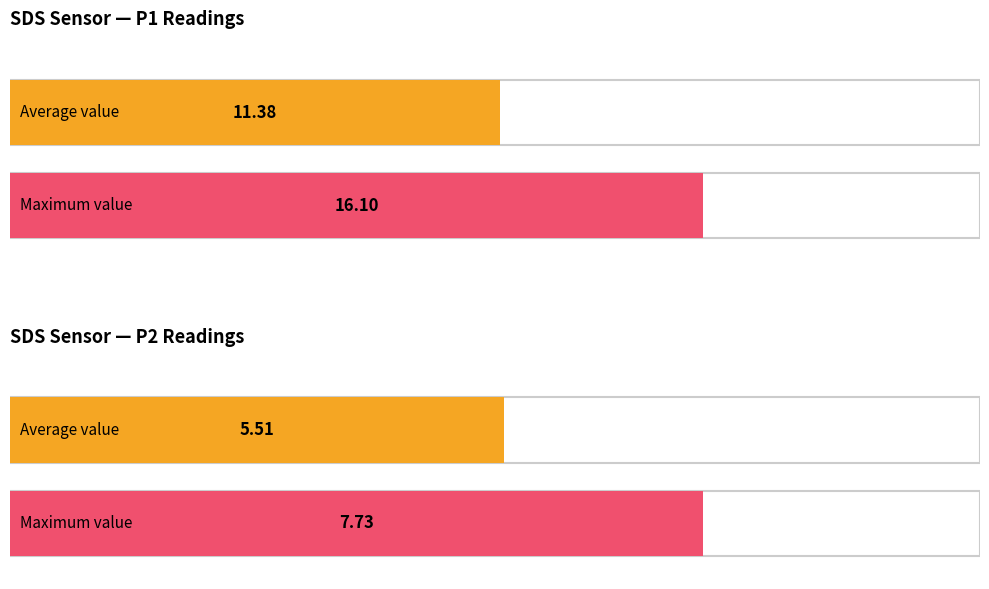

Which series has the largest total across all categories?

SDS_P1